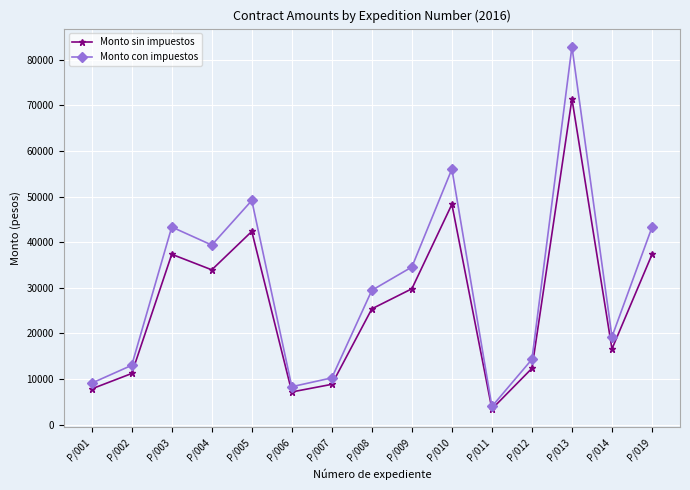

Which series has the largest total across all categories?

Monto con impuestos